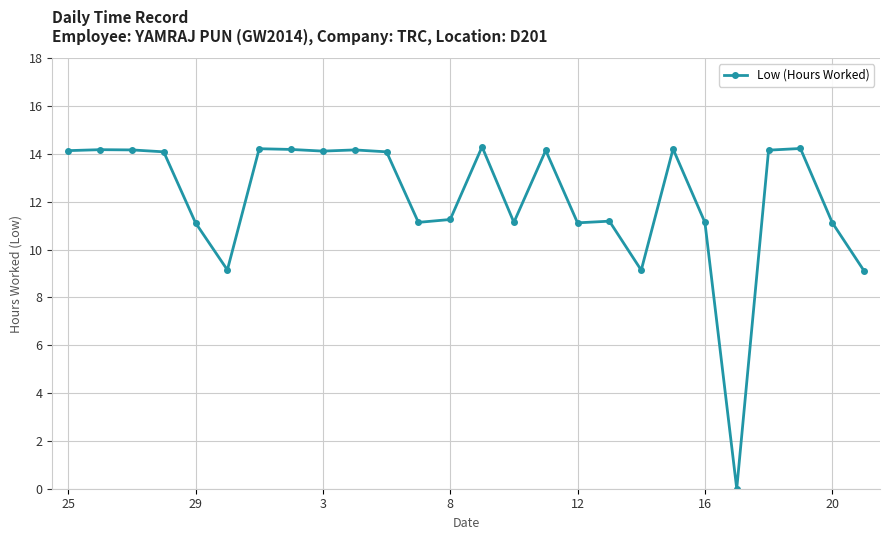

True or false: there are more than 2 points higher than both neighbors.

True